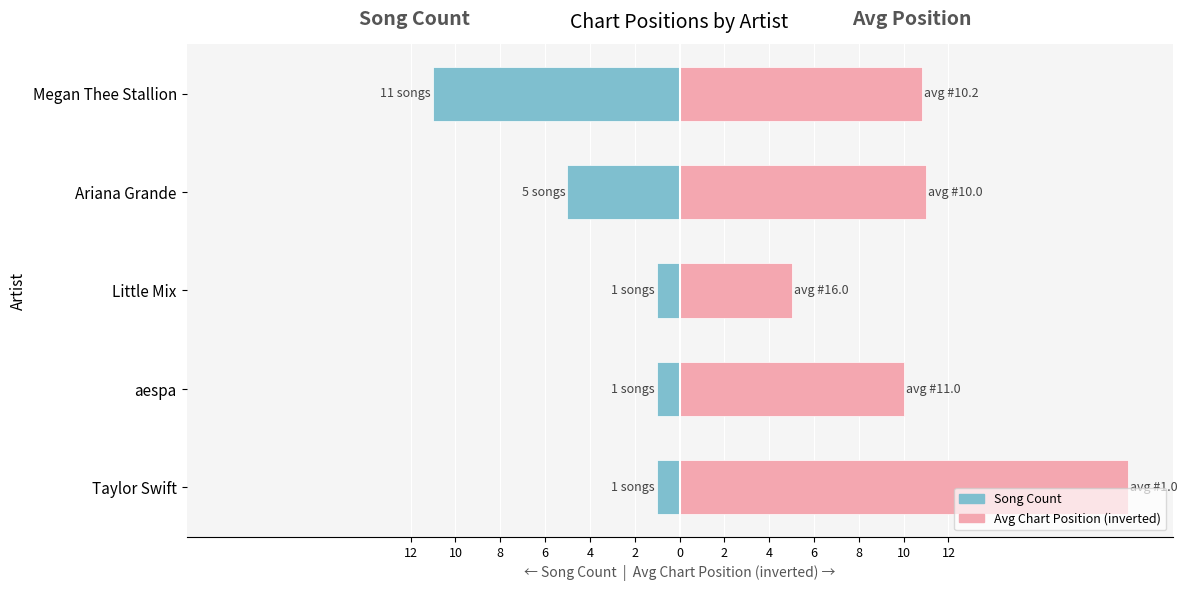

What is the value of the Avg Position (inverted) bar at the 4th from the left?

11.0